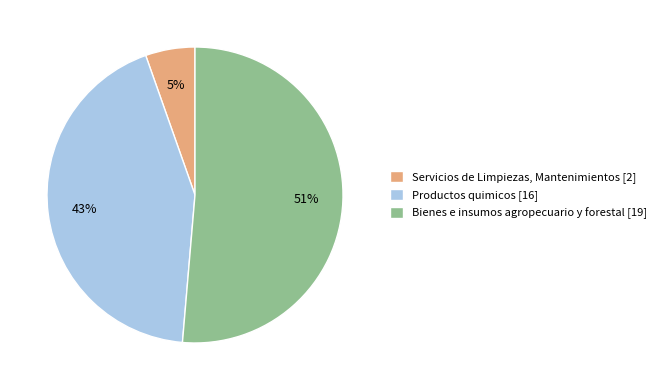

Which has a higher value, Productos quimicos [16] or Bienes e insumos agropecuario y forestal [19]?

Bienes e insumos agropecuario y forestal [19]